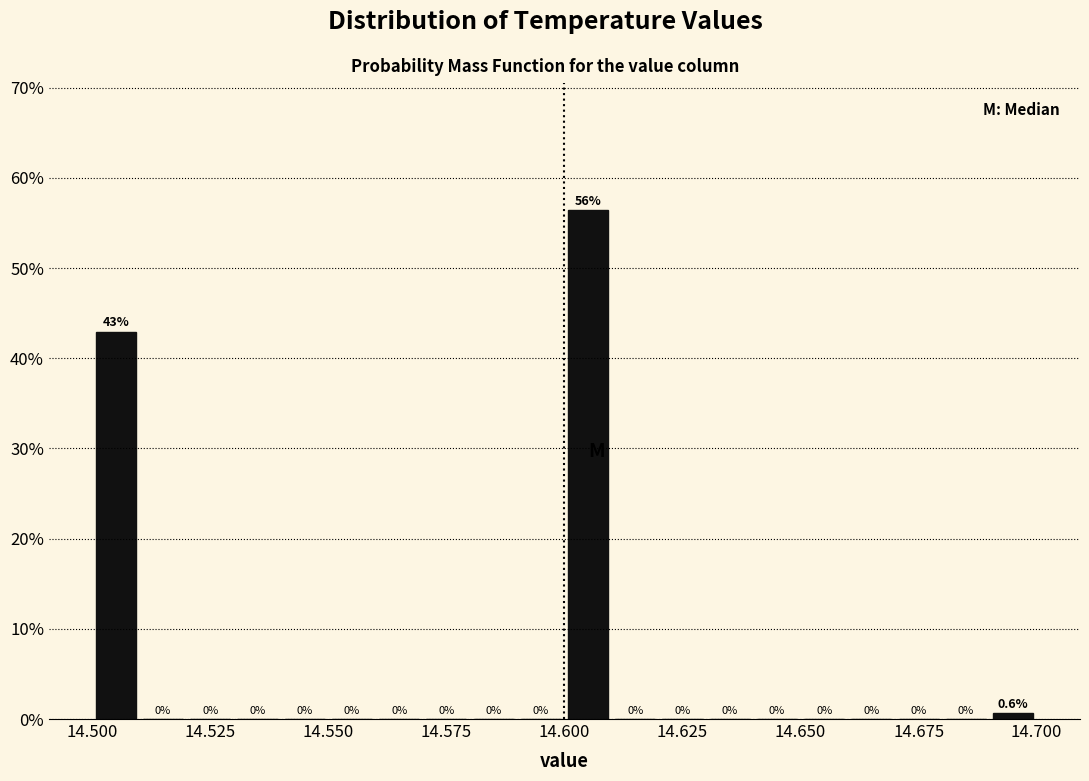

Around what value on the x-axis is the tallest bar? Give the approximate position of its centre, as read against the axis.

14.605